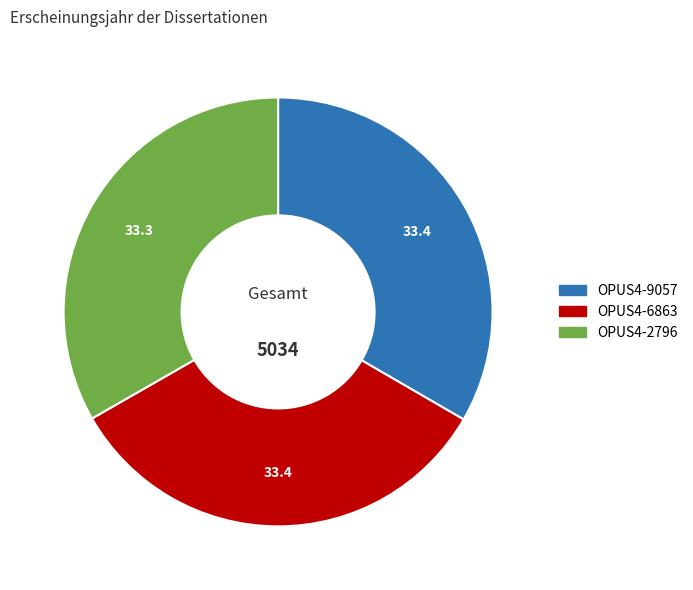

Count the number of slices in the pie.

3